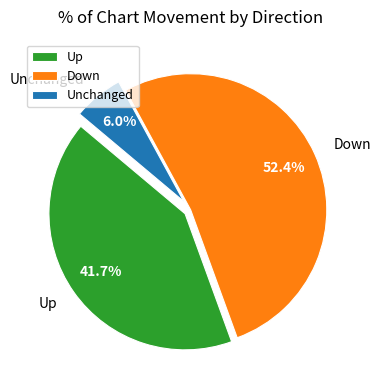

What is the largest slice in the pie chart?

Down